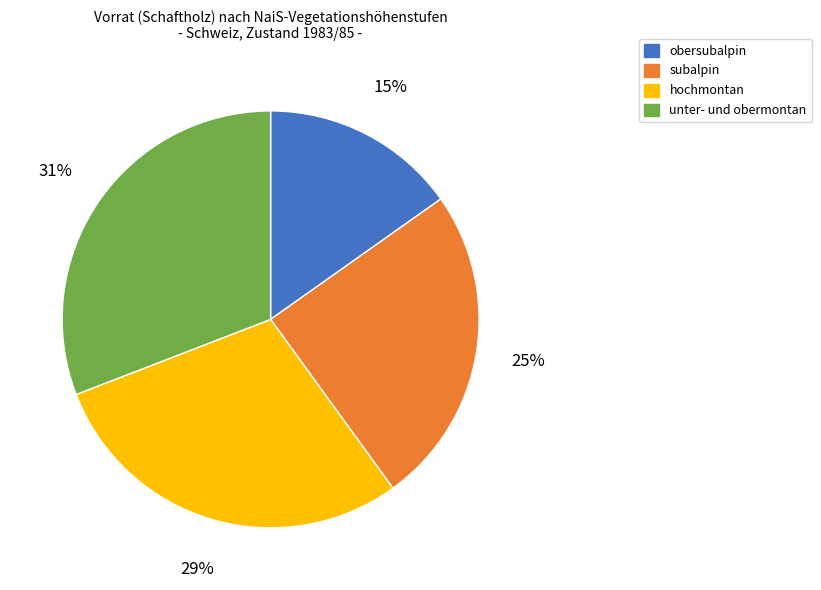

Rank the categories by value from highest to lowest.

unter- und obermontan, hochmontan, subalpin, obersubalpin